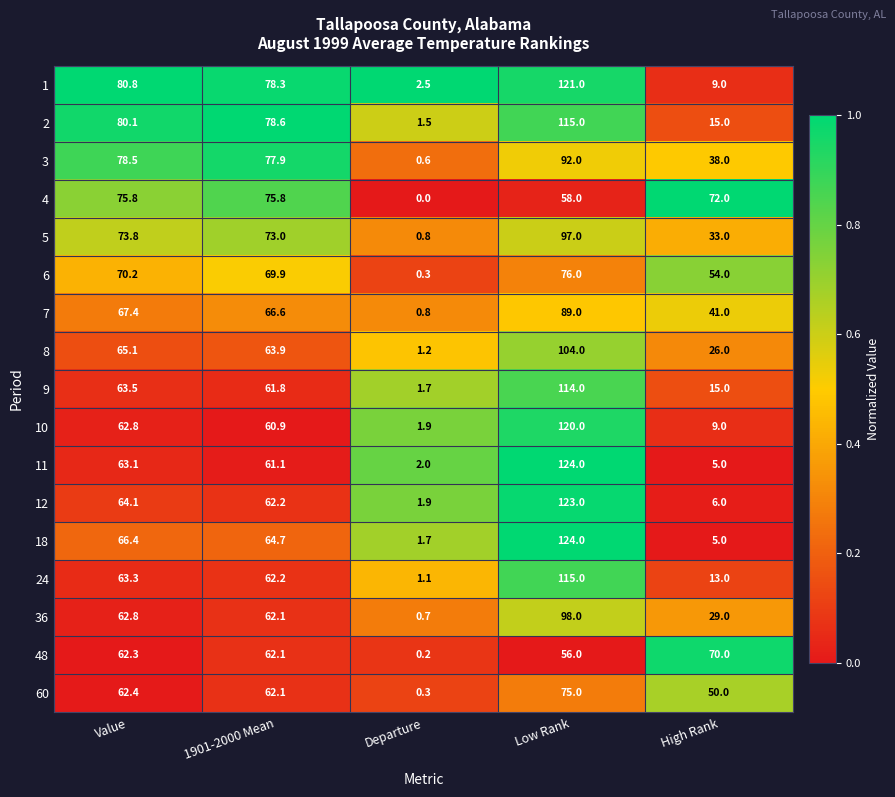

At how many categories does at least one series exceed 13?

4